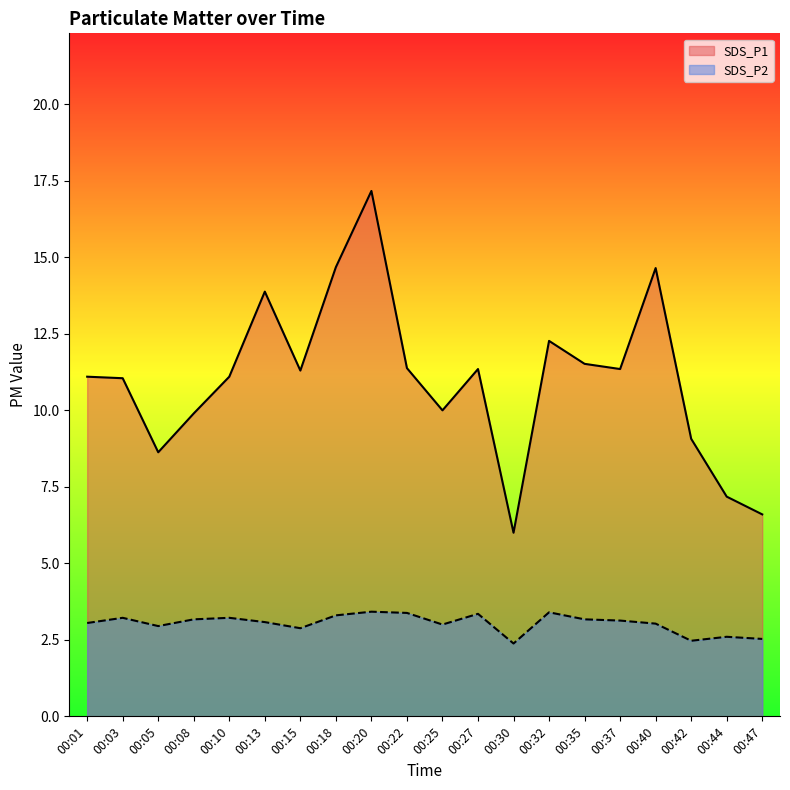

What is the approximate value of SDS_P1 at 00:37?

11.3